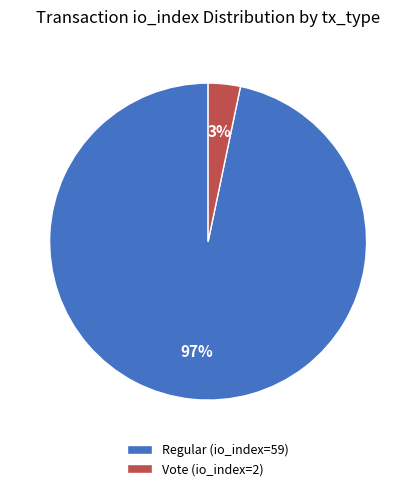

True or false: Regular (io_index=59) accounts for 91% of the total.

False